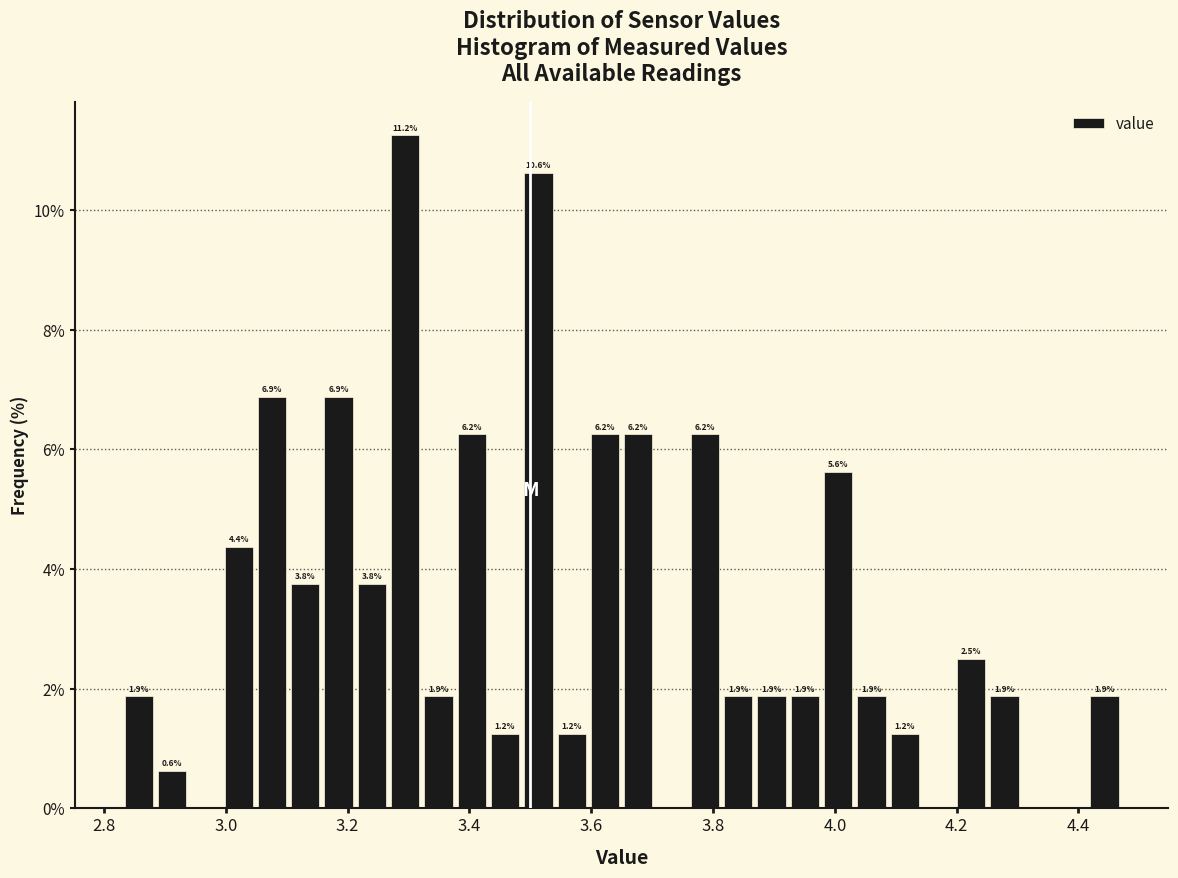

Around what value on the x-axis is the tallest bar? Give the approximate position of its centre, as read against the axis.

3.30